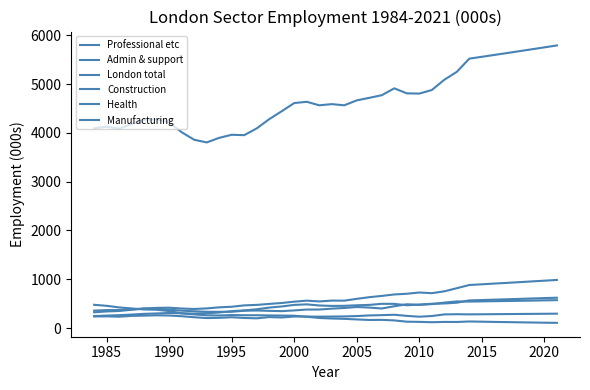

How many lines are shown in the chart?

6